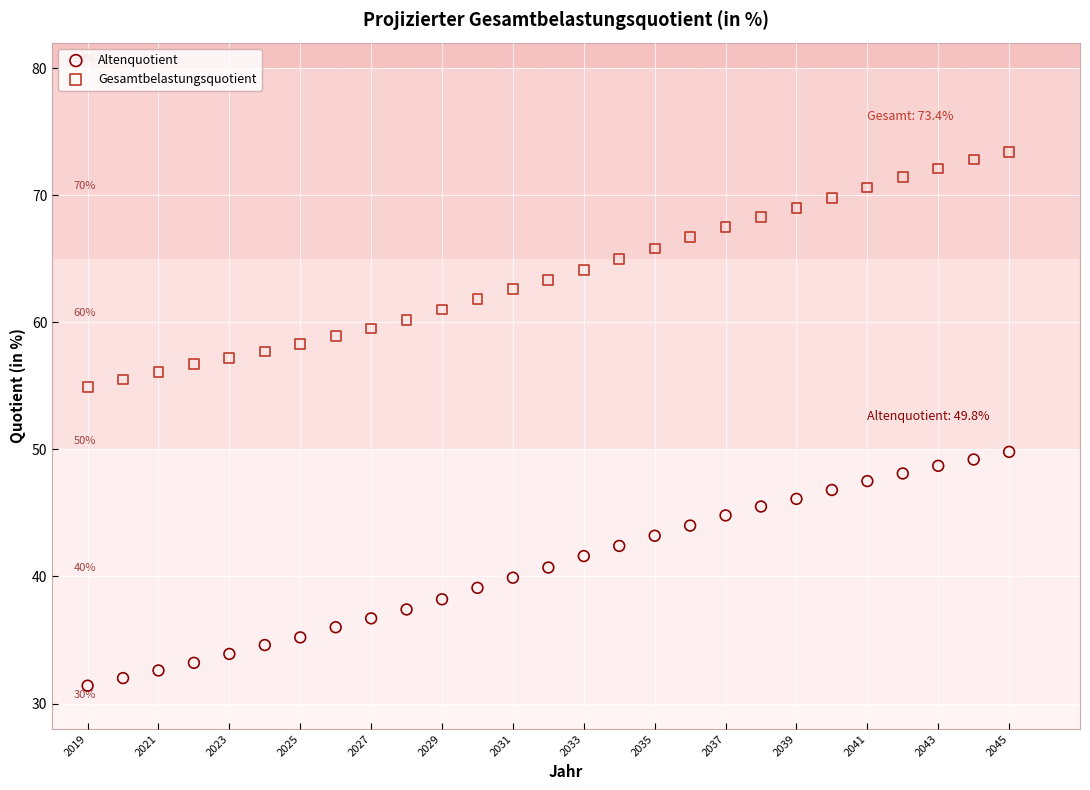

Which series contains the highest Y value?

Gesamtbelastungsquotient